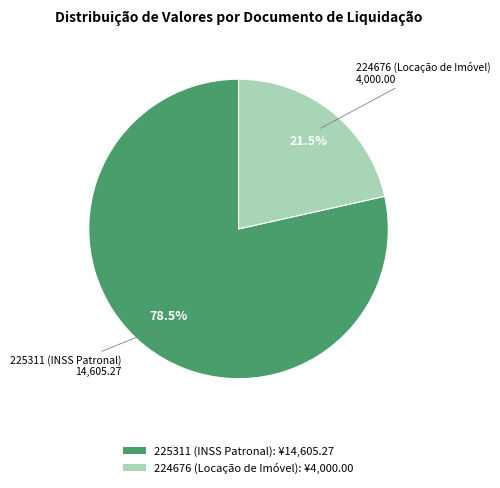

Is there a majority slice in this chart?

Yes